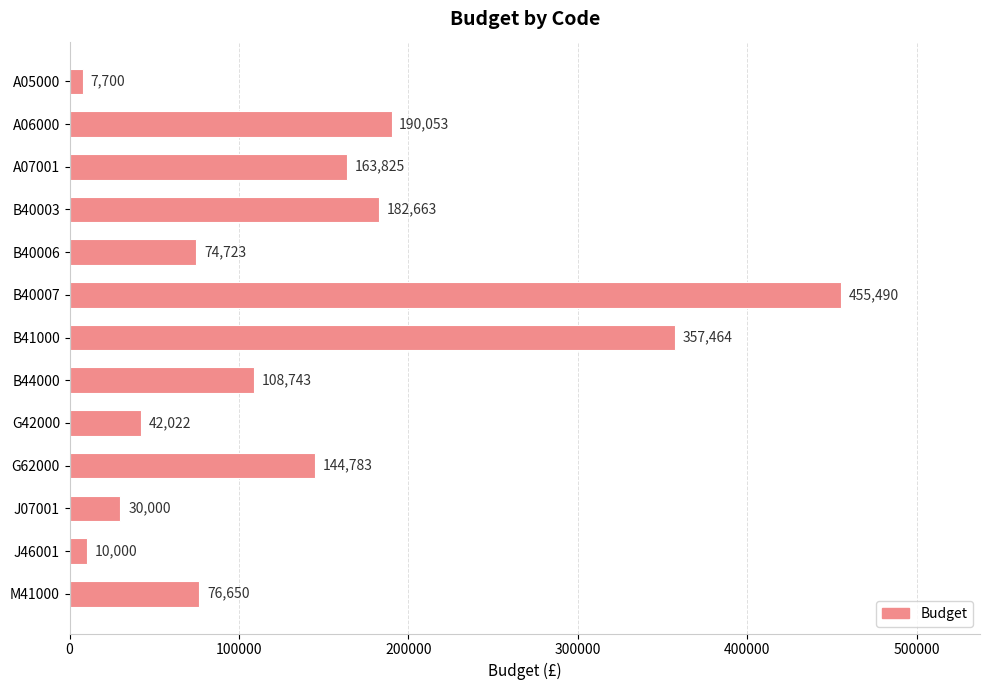

Rank the categories by value from lowest to highest.

A05000, J46001, J07001, G42000, B40006, M41000, B44000, G62000, A07001, B40003, A06000, B41000, B40007